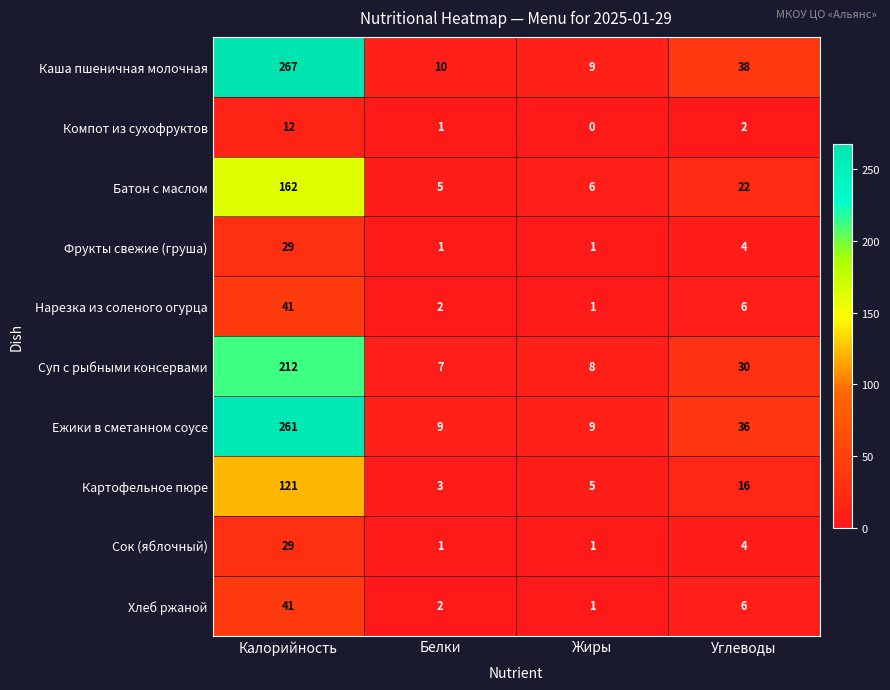

How many Ежики в сметанном соусе values are between 9 and 261?

4